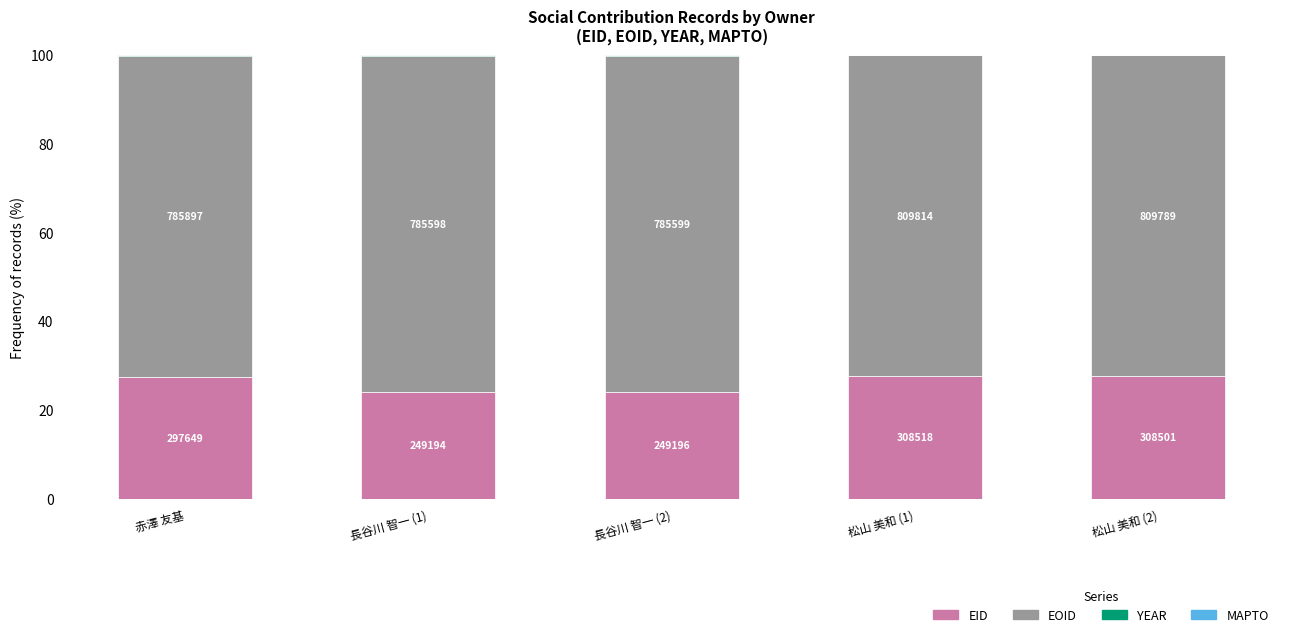

Are the bars grouped side by side (vs. stacked)?

No